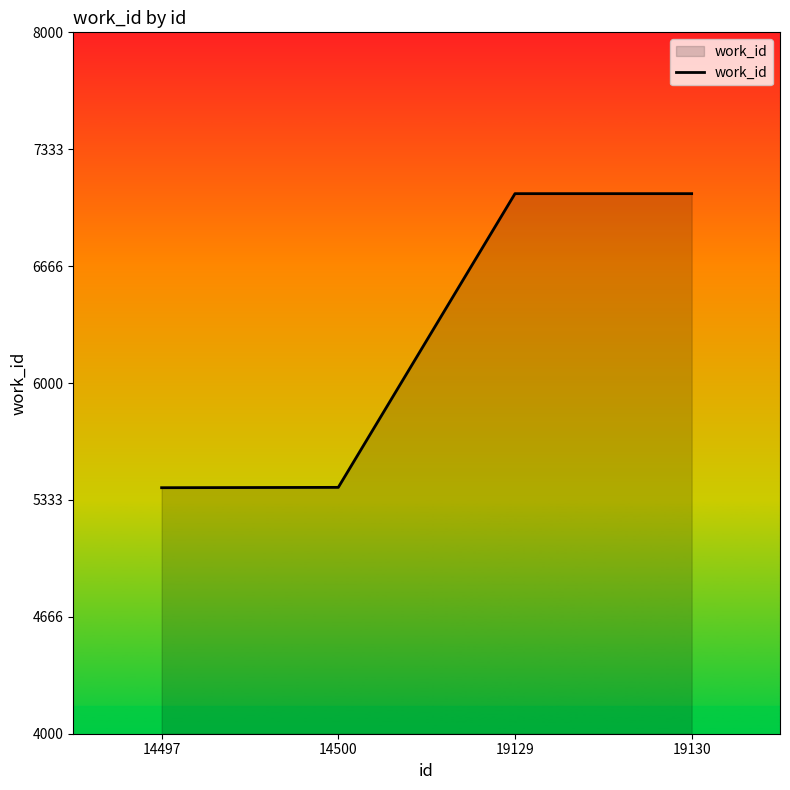

What is the greatest value displayed?

7080